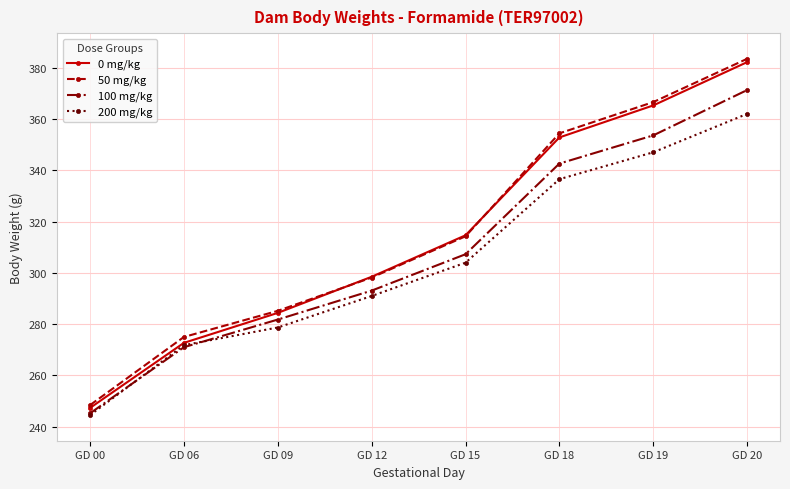

How many data points in 0 mg/kg are less than 314?

4